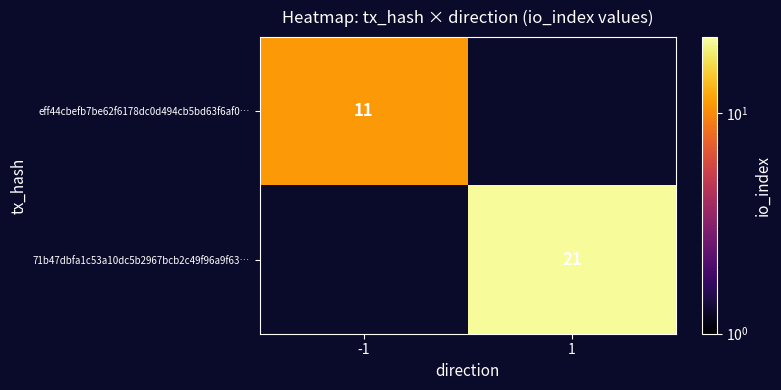

Is the value of eff44cbefb7be62f6178dc0d494cb5bd63f6af0… at -1 greater than the value of 71b47dbfa1c53a10dc5b2967bcb2c49f96a9f63… at 1?

No